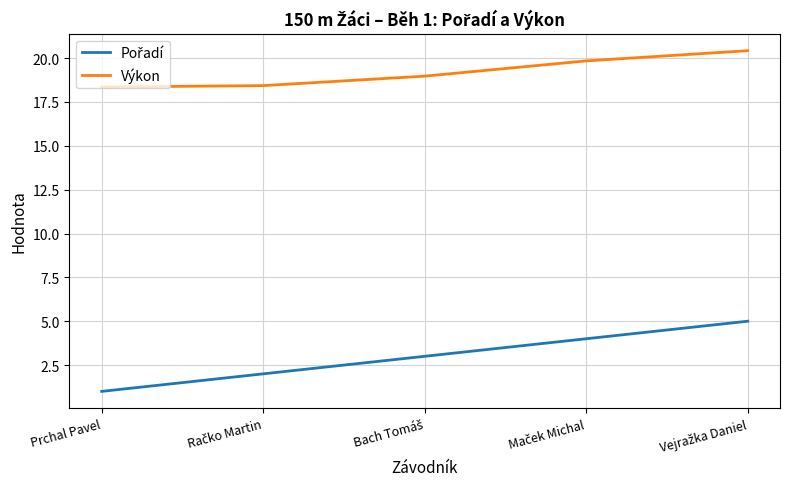

Which label corresponds to the smallest value in the chart?

Prchal Pavel